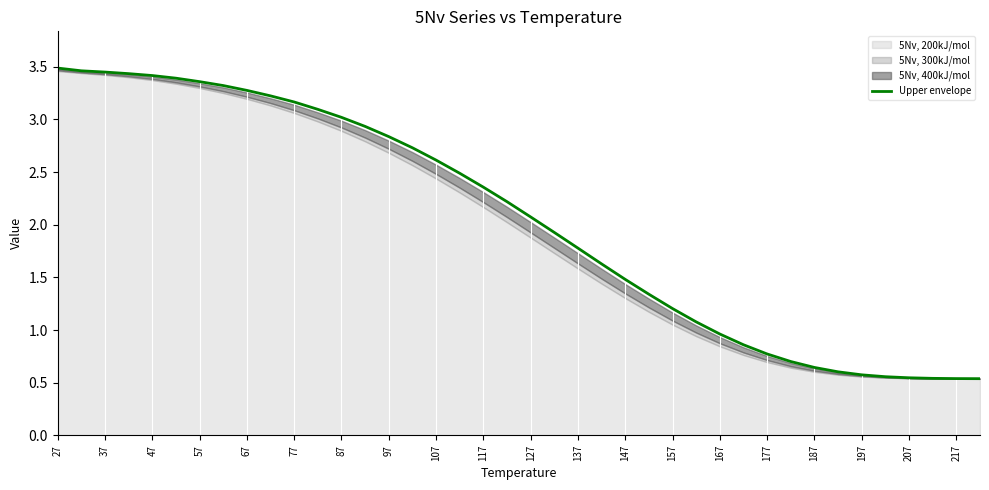

What is the difference between the second highest and second lowest values?

2.9